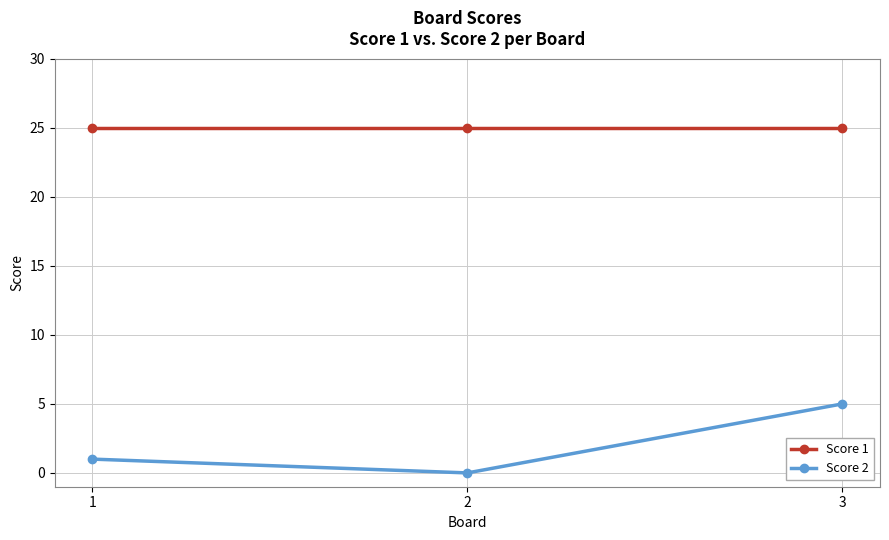

Between 1 and 3, which series saw the biggest shift?

Score 2